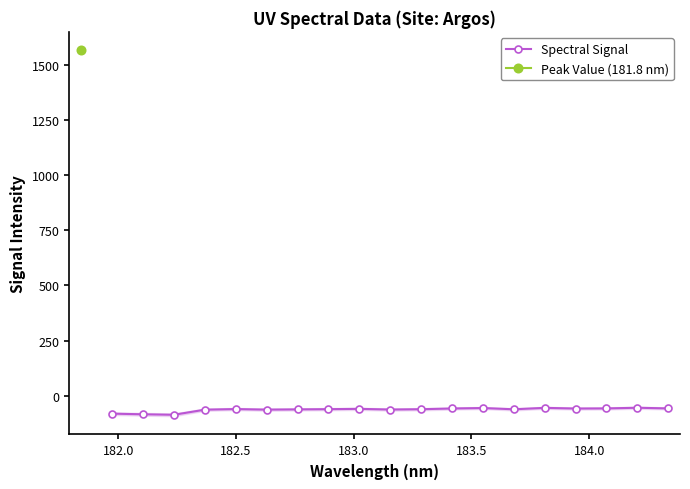

True or false: Spectral Signal has more than 2 interior local peaks.

True